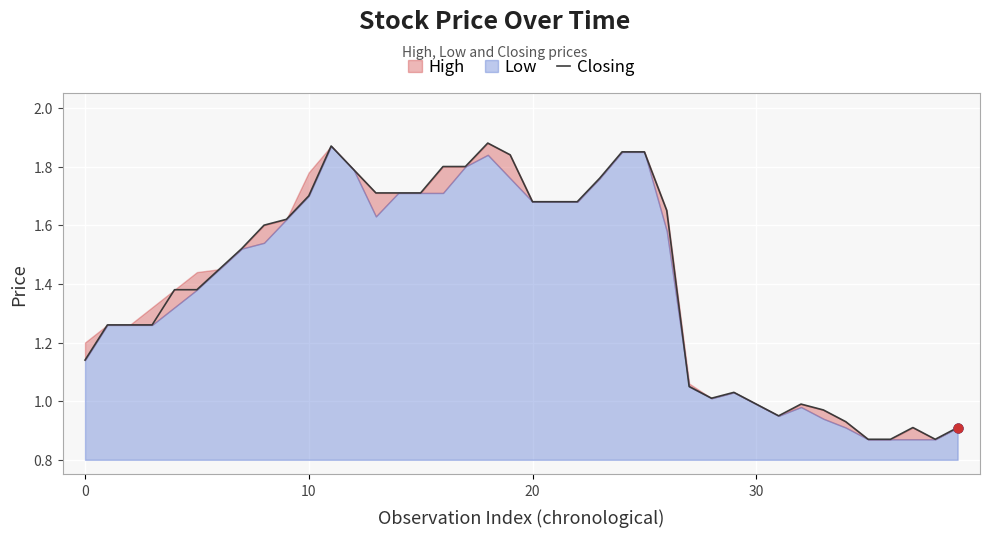

Approximately how many times larger is the value at 6 compared to 7?

1.0